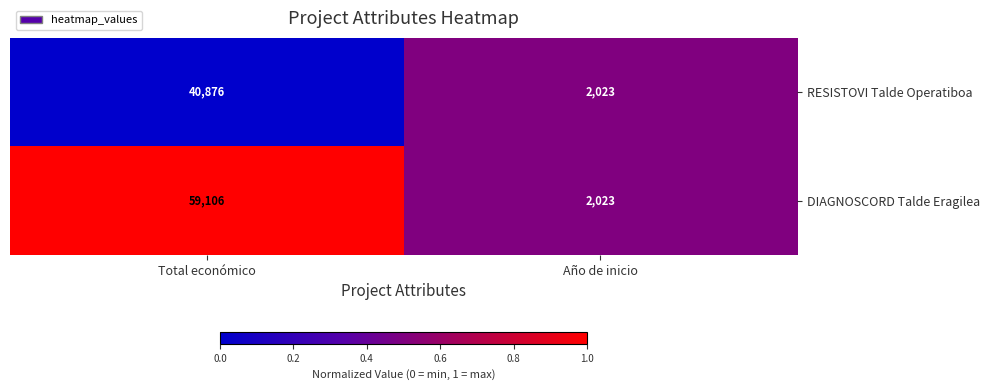

Rank the series by their maximum value, from highest to lowest.

DIAGNOSCORD Talde Eragilea, RESISTOVI Talde Operatiboa